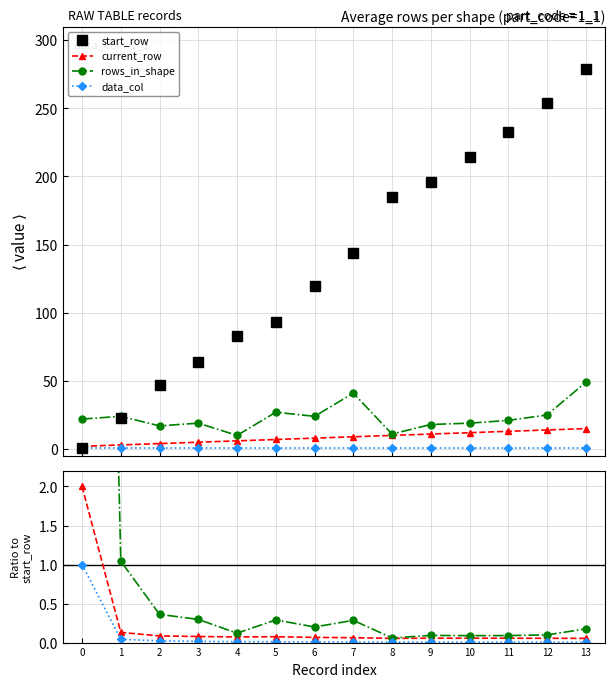

What is the average value of the start_row series?

138.3